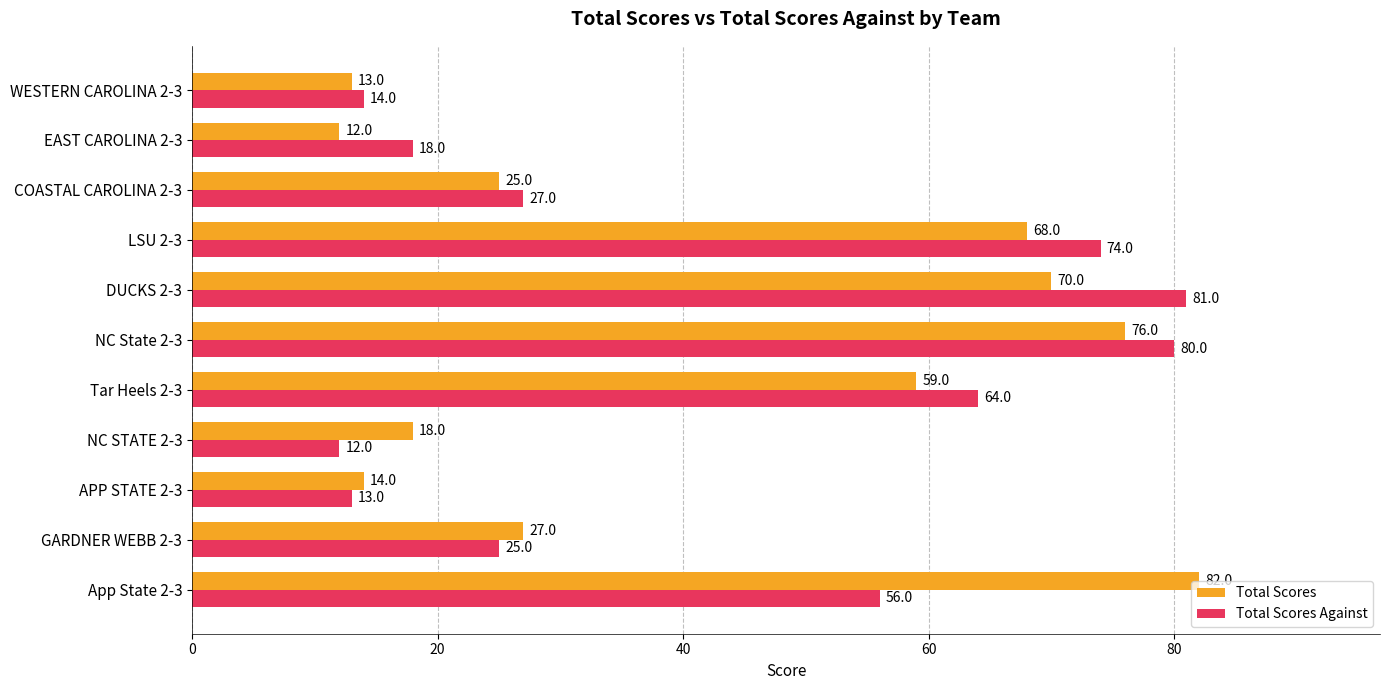

At which category is the sum across all series the highest?

NC State 2-3